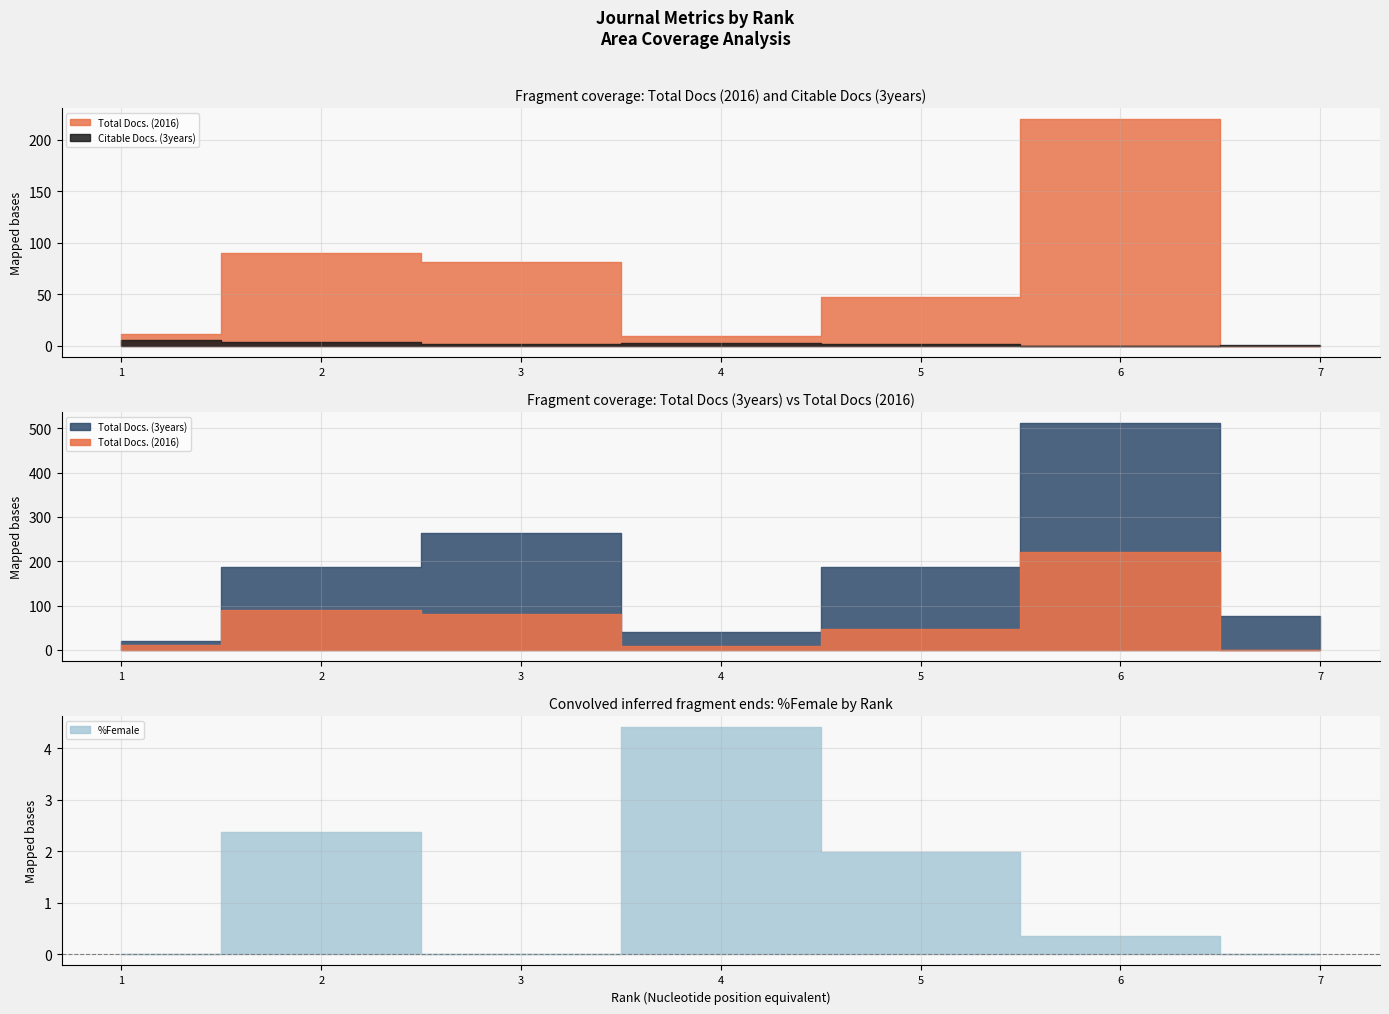

Where is Total Docs. (2016) nearest to the value 110?

2